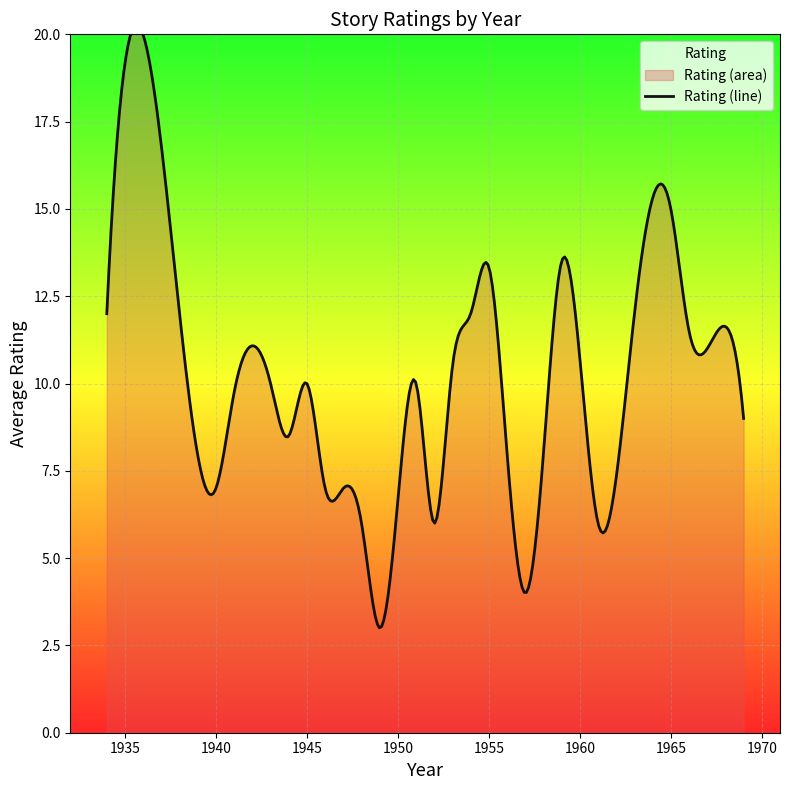

How many lines are shown in the chart?

1